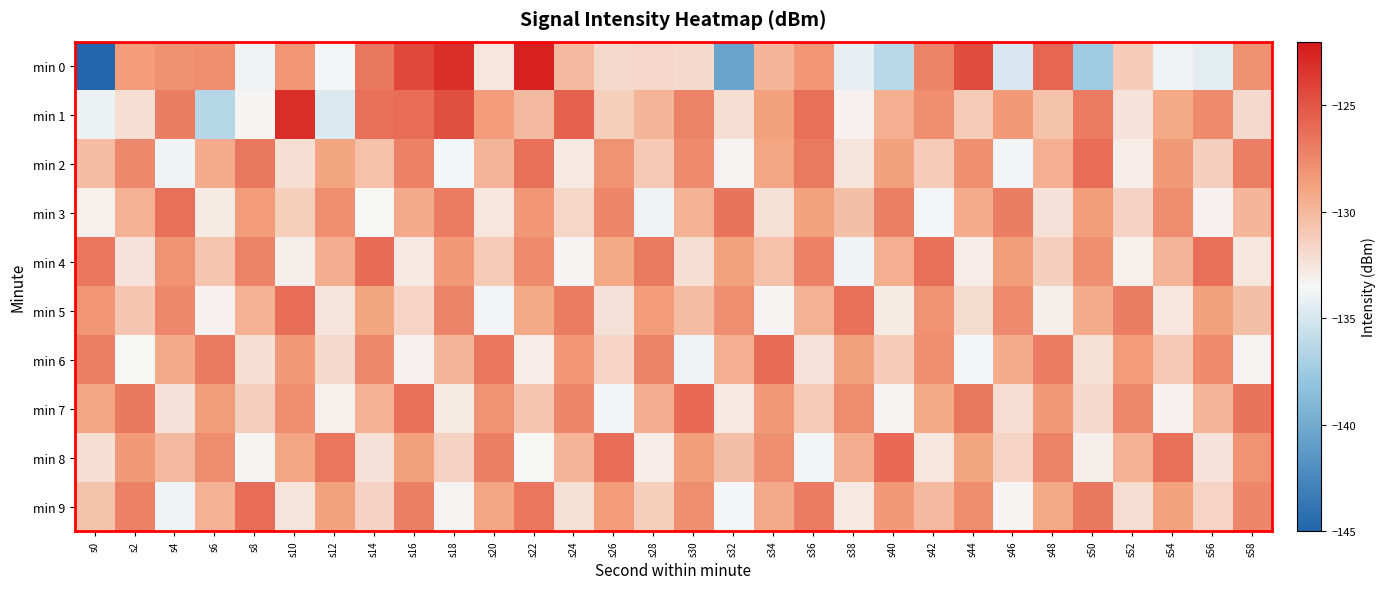

How many categories are shown in the chart?

30